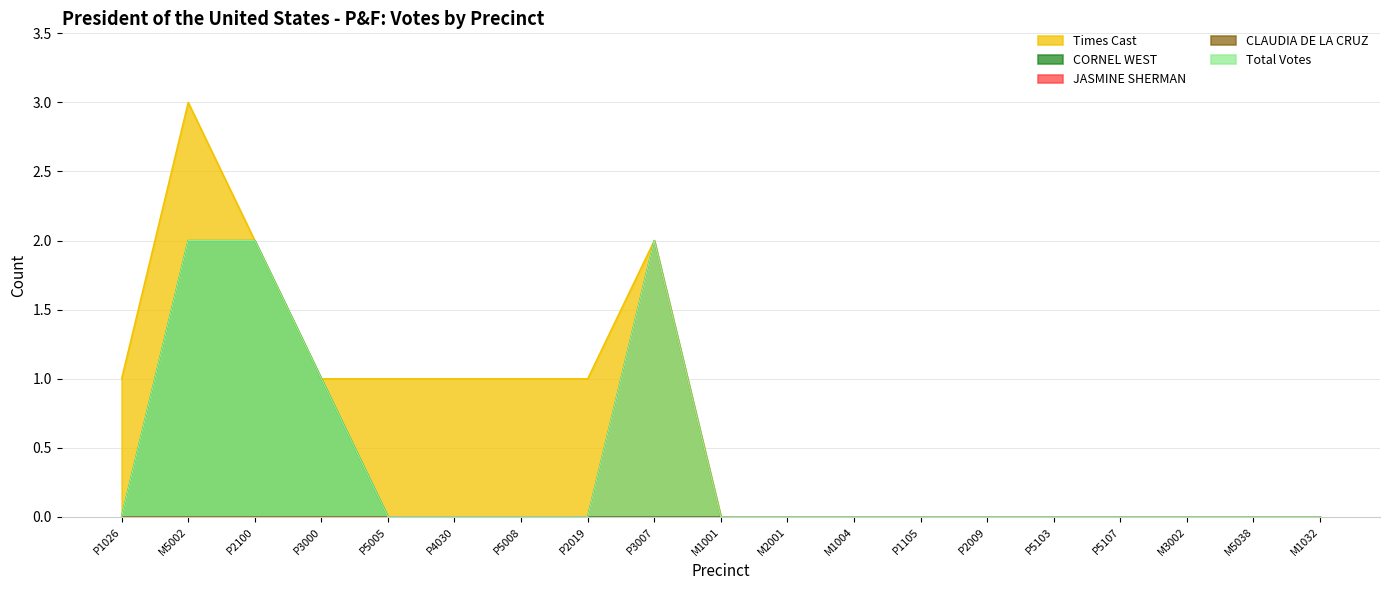

Between M3002 and M1004, which is larger?

M3002